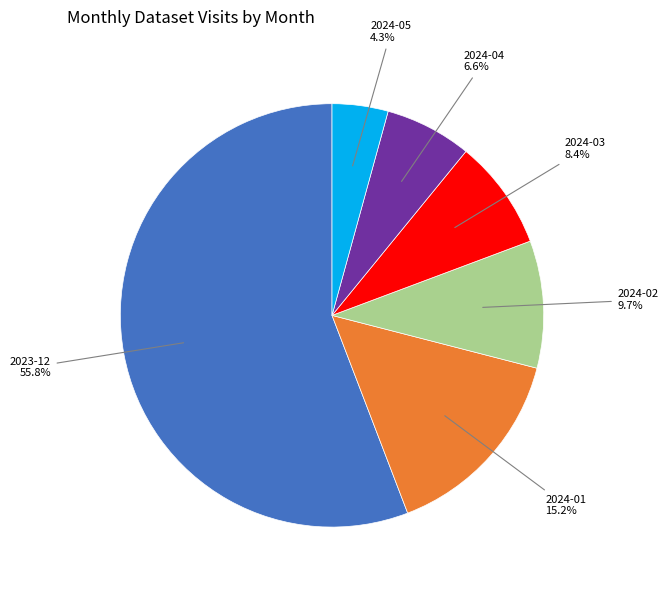

To the nearest percent, what portion does 2024-02 represent?

10%